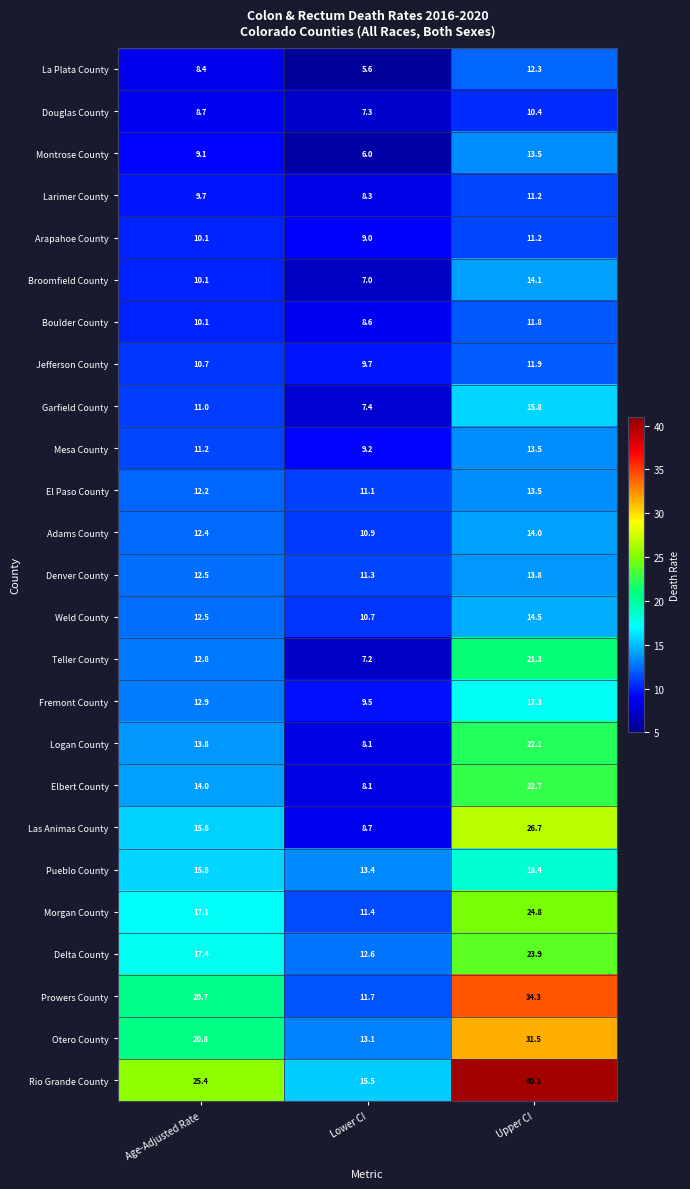

Between Age-Adjusted Rate and Lower CI, which series saw the biggest shift?

Rio Grande County